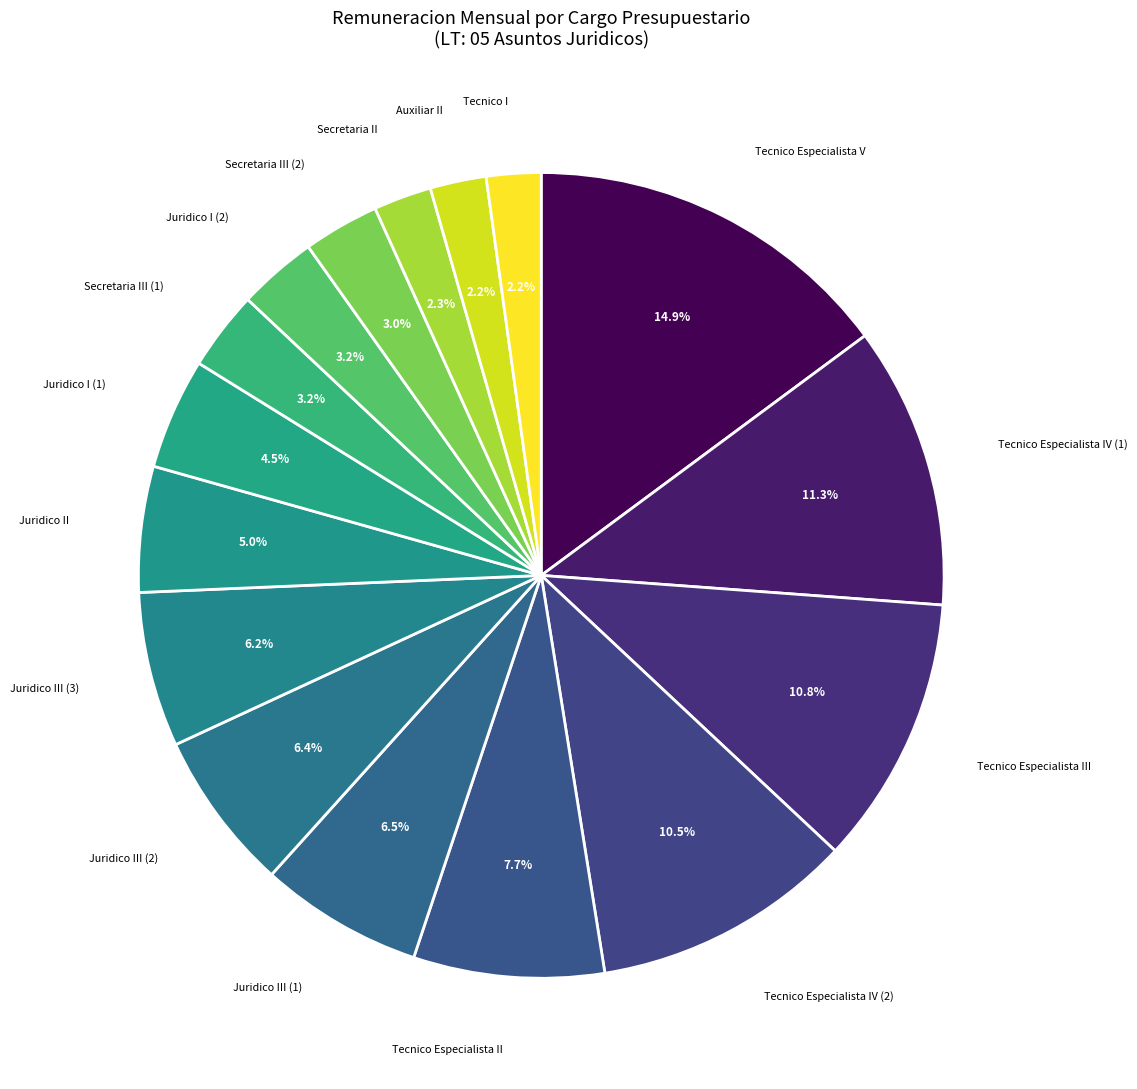

What is the total percentage of Tecnico Especialista II and Juridico II?

12.7%